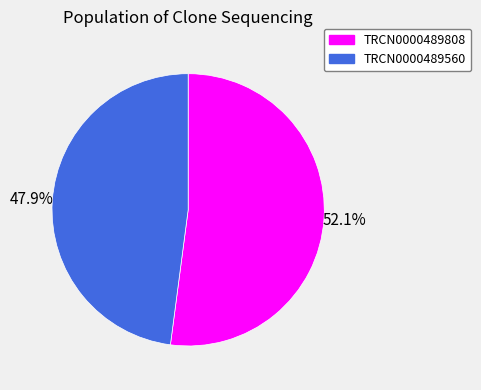

Between TRCN0000489808 and TRCN0000489560, which is larger?

TRCN0000489808